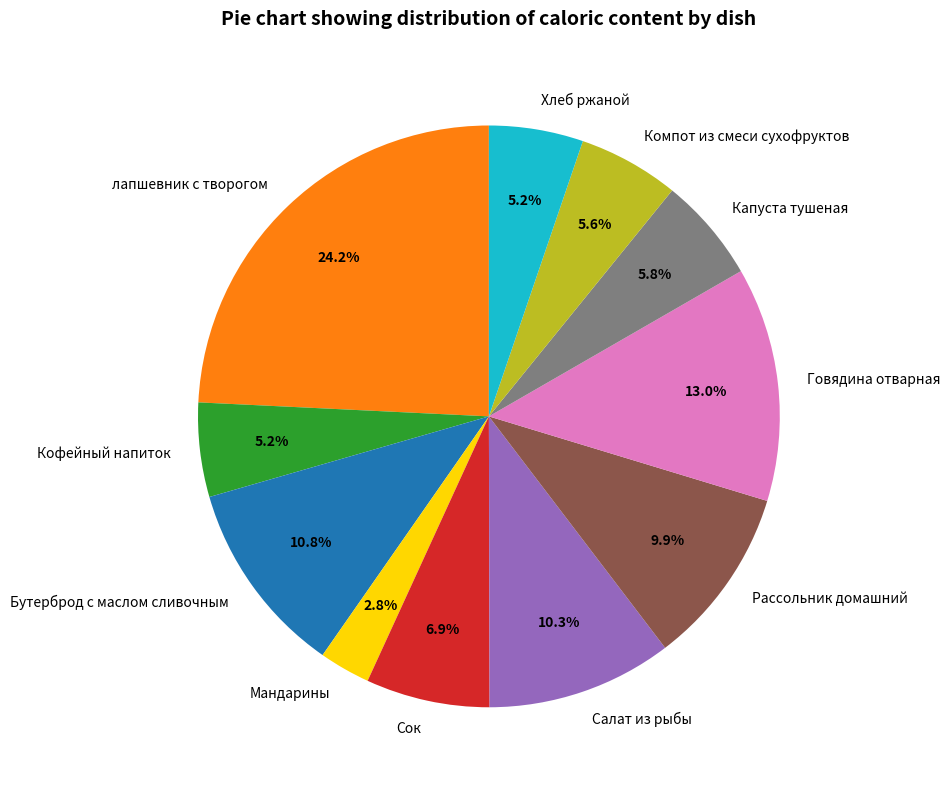

Between Говядина отварная and Сок, which is larger?

Говядина отварная